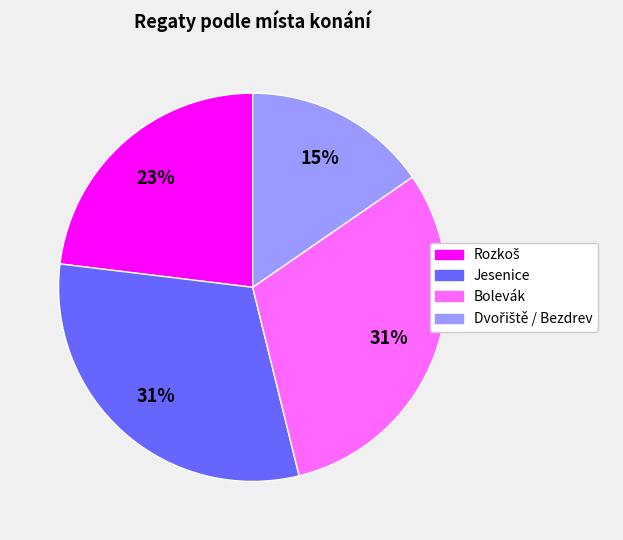

Does Jesenice account for over 50% of the chart?

No